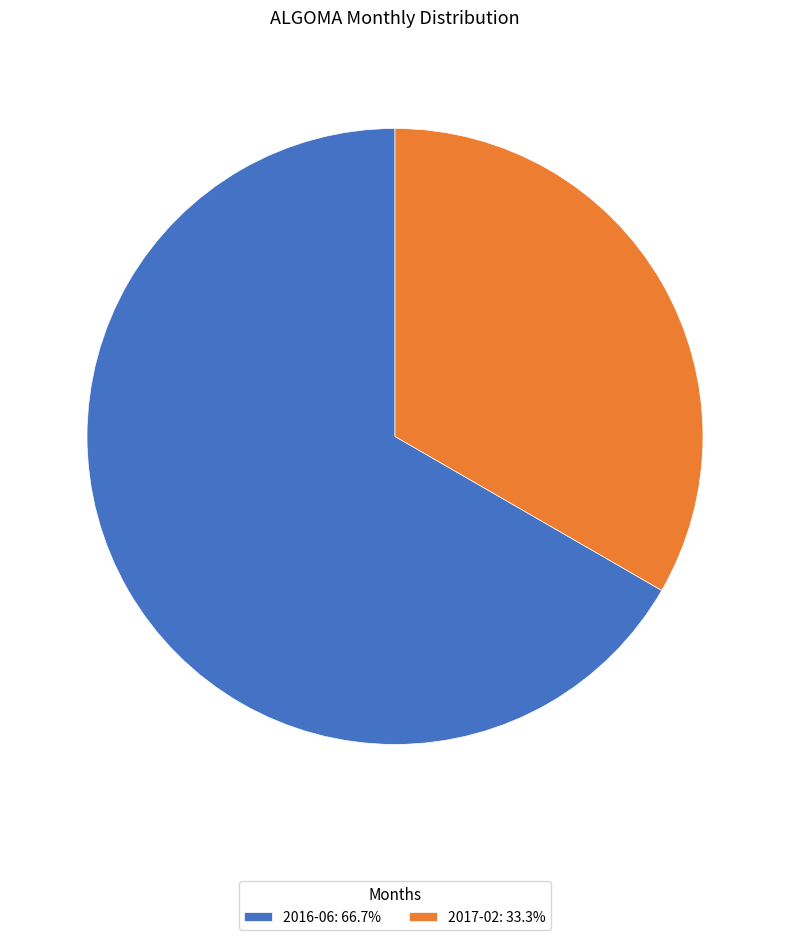

Is the sum of 2017-02: 33.3% and 2016-06: 66.7% greater than half?

Yes